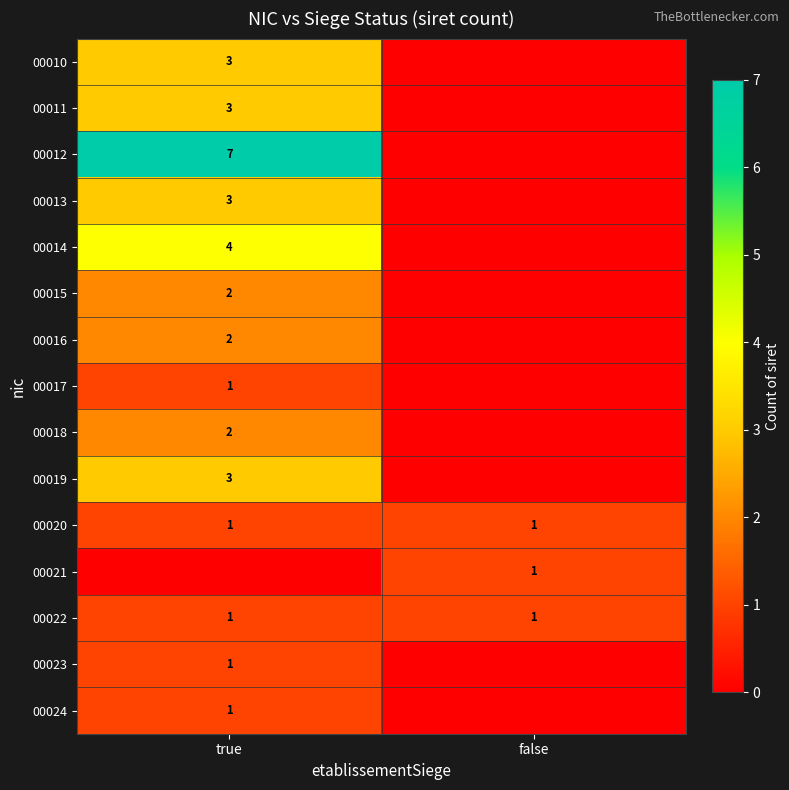

True or false: 00015 has a value of 3 at true.

False